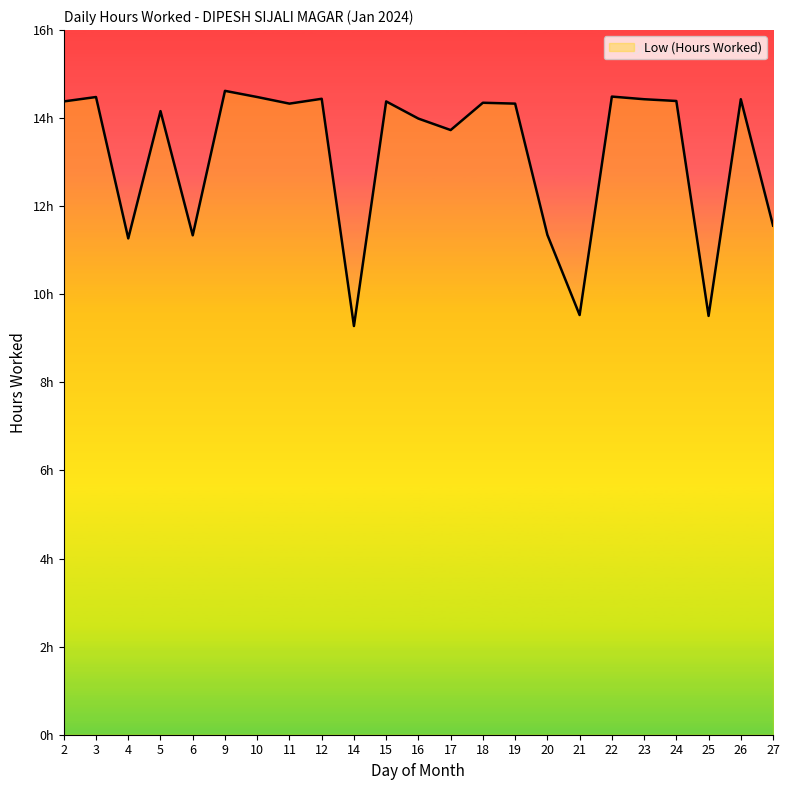

Does the chart have visible grid lines?

No